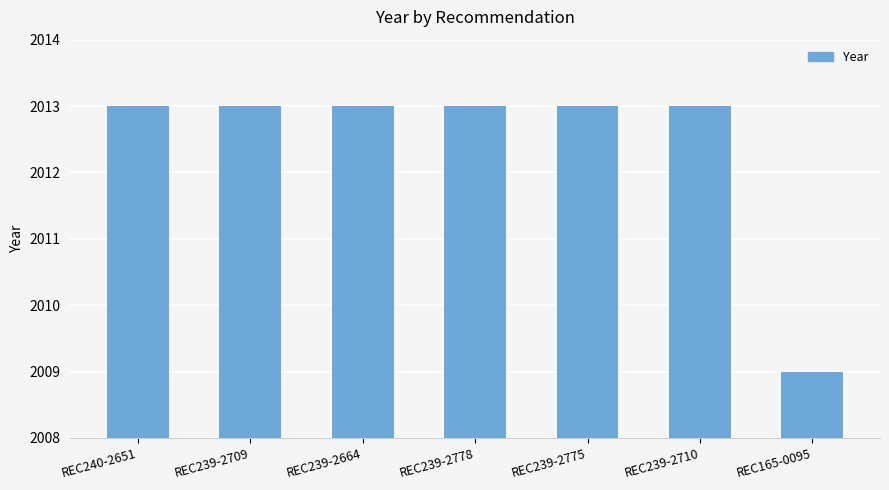

What is the ratio of the value at REC165-0095 to the value at REC240-2651?

1.0